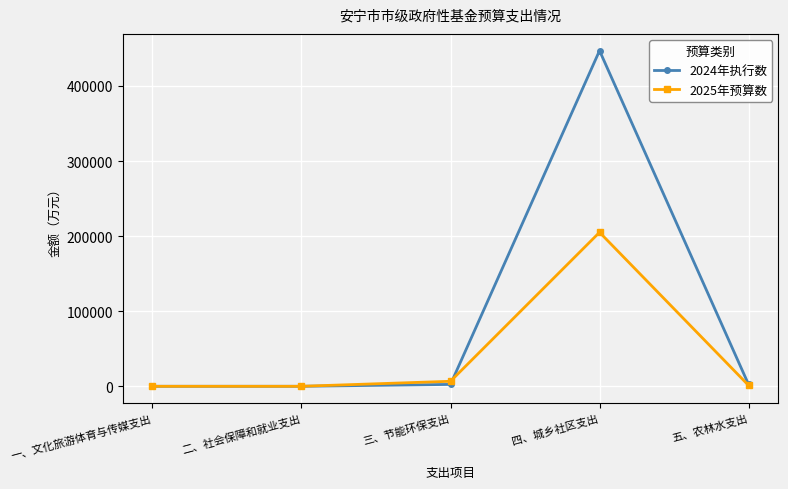

The value of 2024年执行数 at 一、文化旅游体育与传媒支出 is 0. True or false?

True